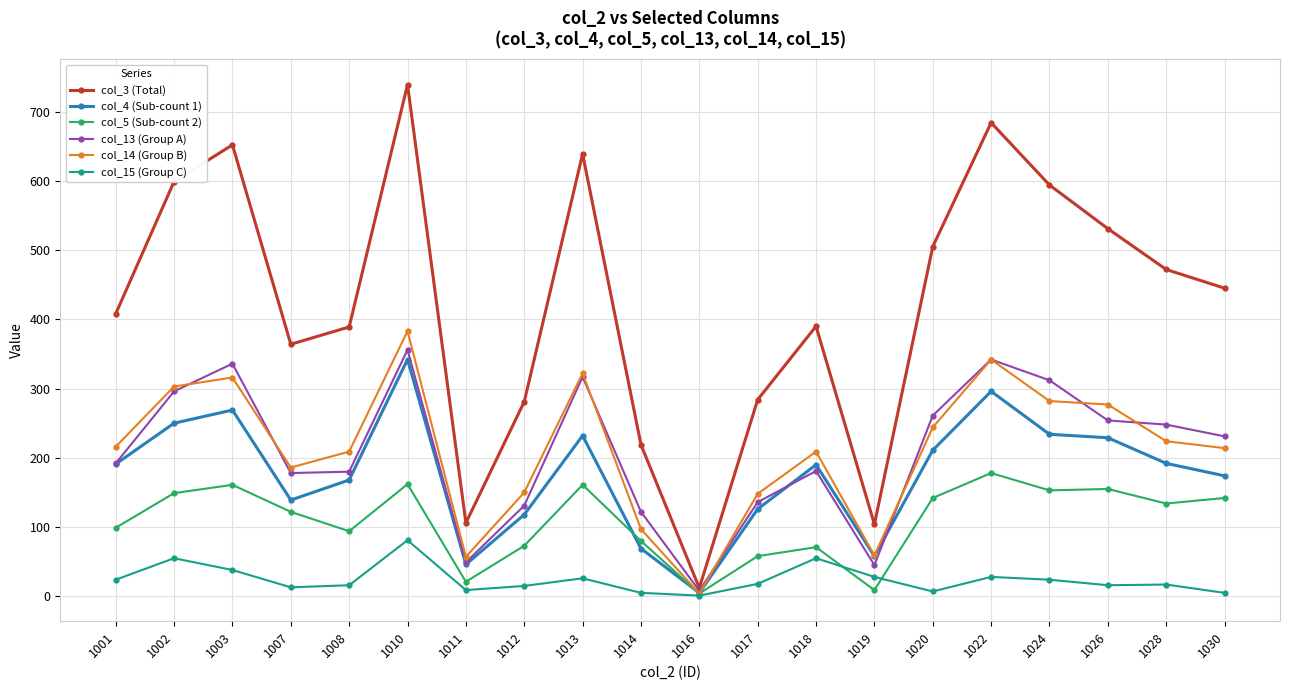

In col_5 (Sub-count 2), how many points are higher than both neighbors (excluding endpoints)?

6